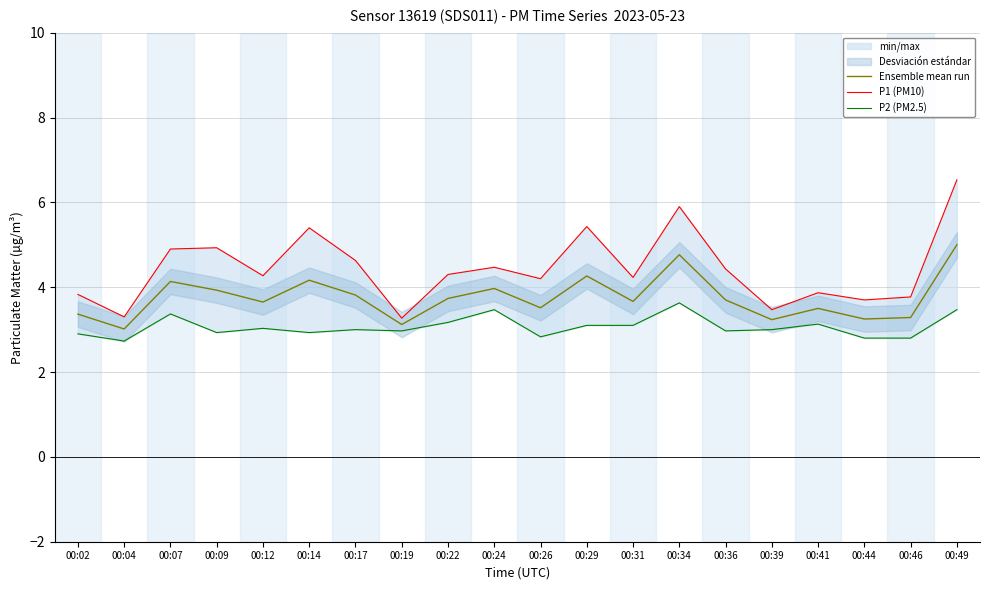

Between 00:09 and 00:19, which series saw the biggest shift?

P1 (PM10)